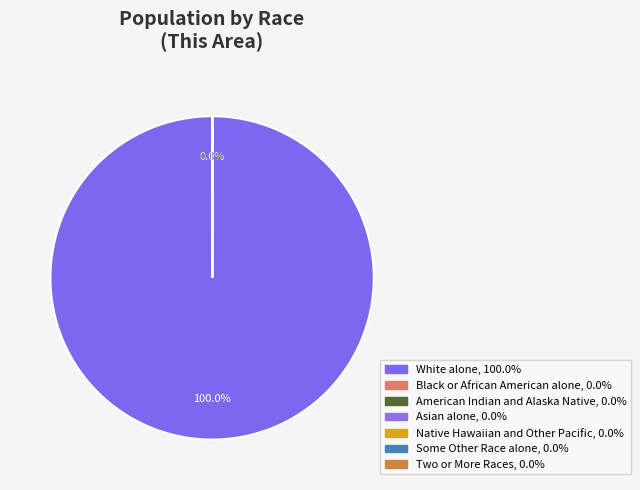

Rank the categories by value from lowest to highest.

Native Hawaiian and Other Pacific, American Indian and Alaska Native, Black or African American alone, Asian alone, Two or More Races, Some Other Race alone, White alone